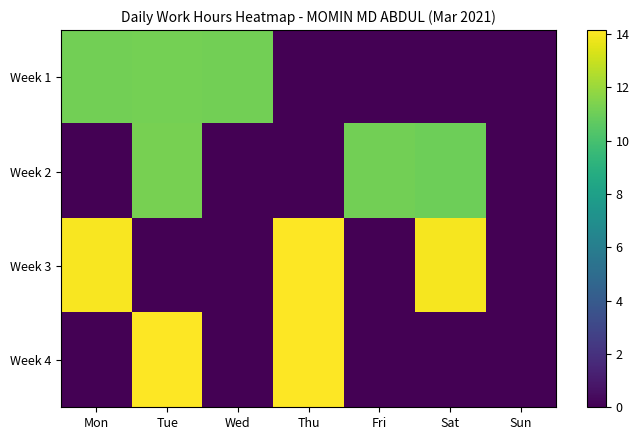

Reading right to left, list all the values displayed in this chart.

Week 1: Sun=0.0	Sat=0.0	Fri=0.0	Thu=0.0	Wed=11.1	Tue=11.2	Mon=11.2
Week 2: Sun=0.0	Sat=11.0	Fri=11.2	Thu=0.0	Wed=0.0	Tue=11.3	Mon=0.0
Week 3: Sun=0.0	Sat=14.0	Fri=0.0	Thu=14.1	Wed=0.0	Tue=0.0	Mon=14.0
Week 4: Sun=0.0	Sat=0.0	Fri=0.0	Thu=14.1	Wed=0.0	Tue=14.2	Mon=0.0